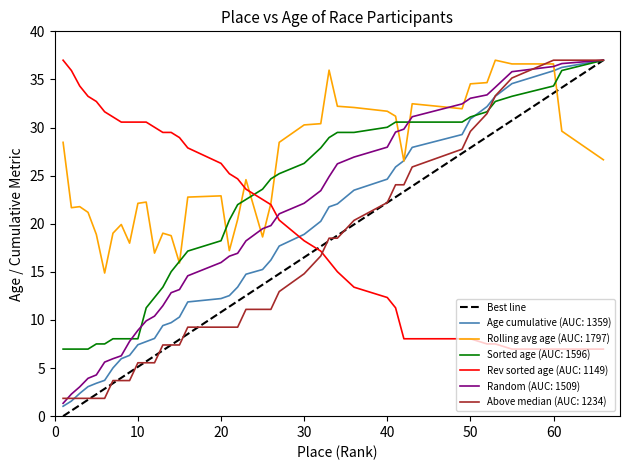

What is the average value?

18